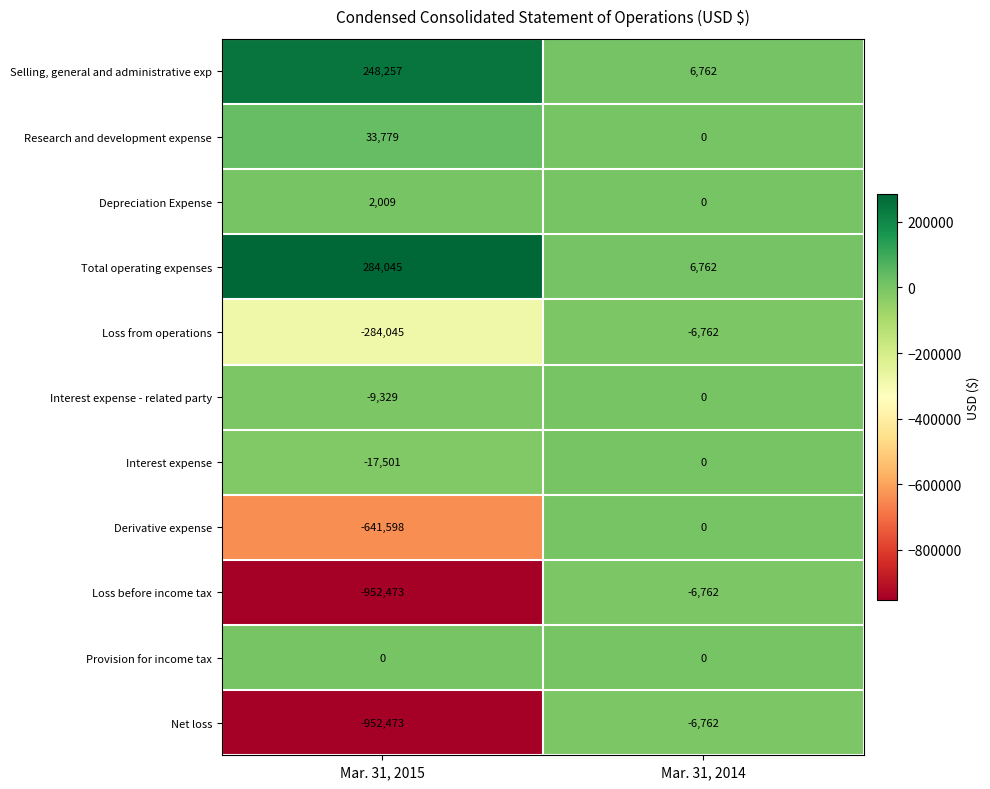

At which label is Selling, general and administrative exp closest to 127509?

Mar. 31, 2014